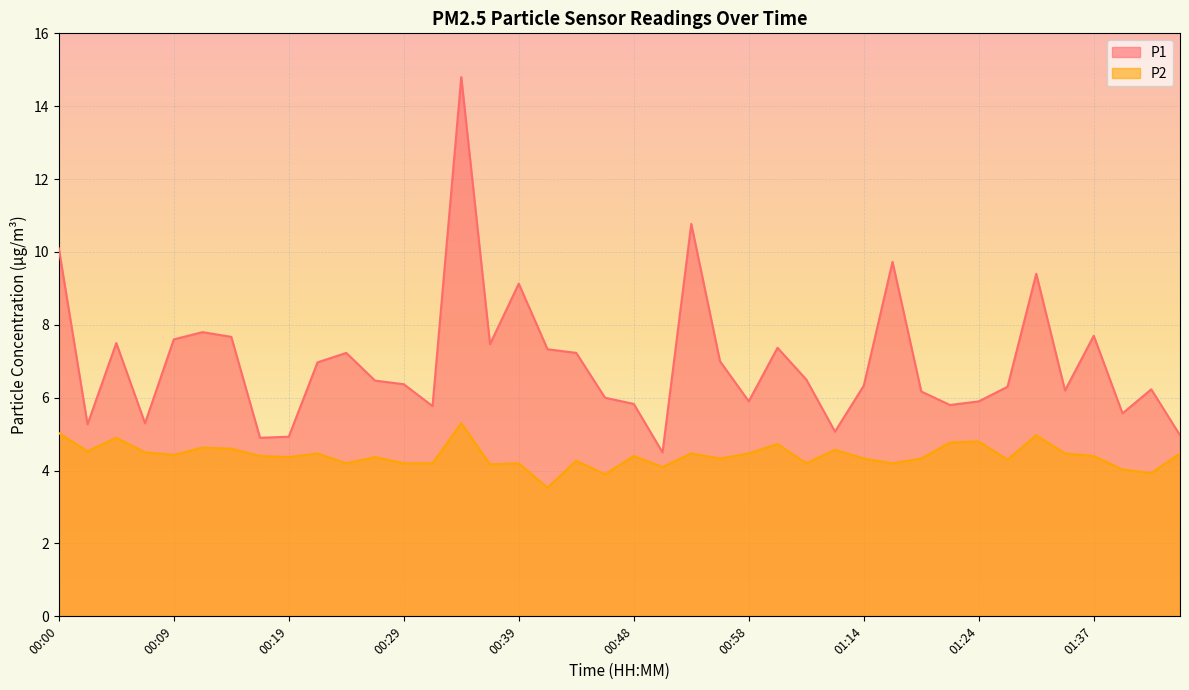

Which series has the largest range (max minus min)?

P1